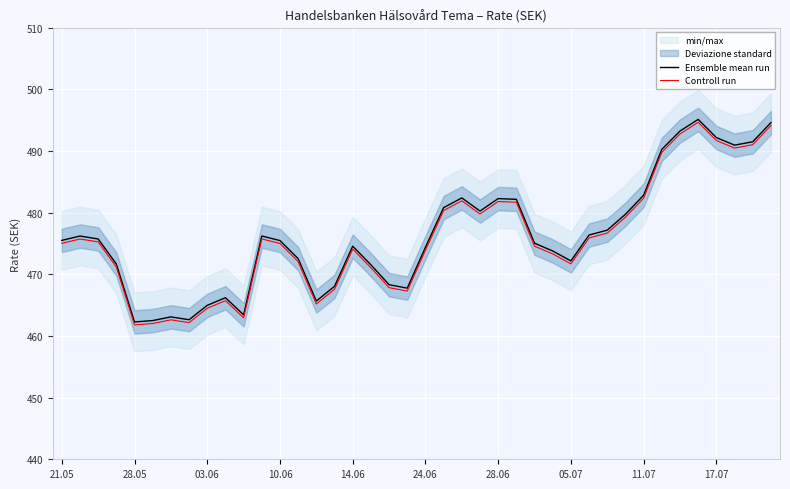

Rank the series by their maximum value, from lowest to highest.

Controll run, Ensemble mean run